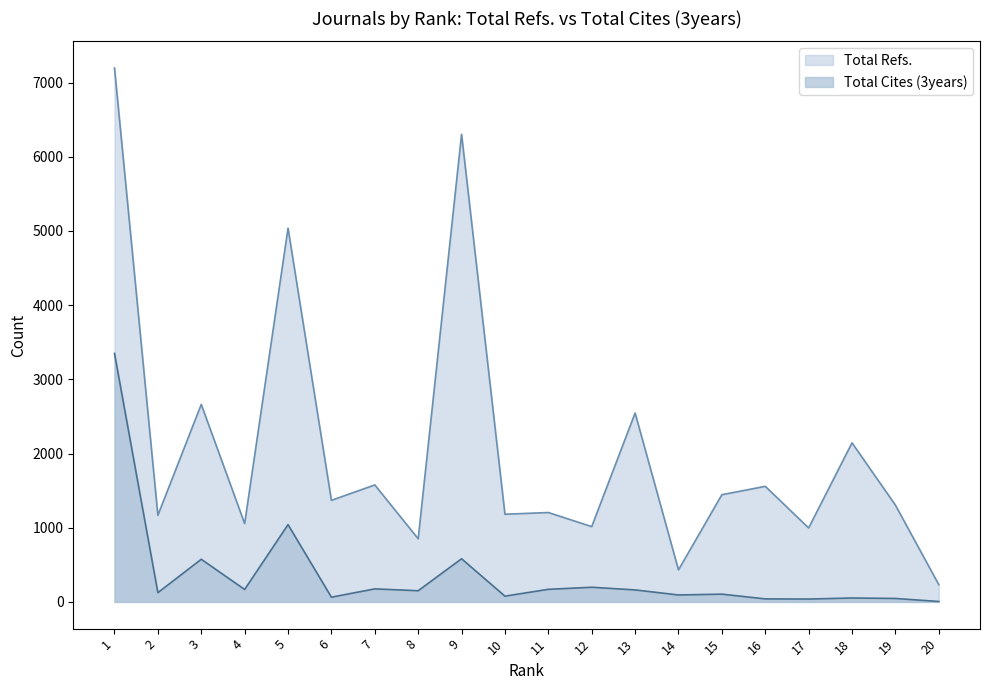

How many values in the Total Cites (3years) series are below 151?

10